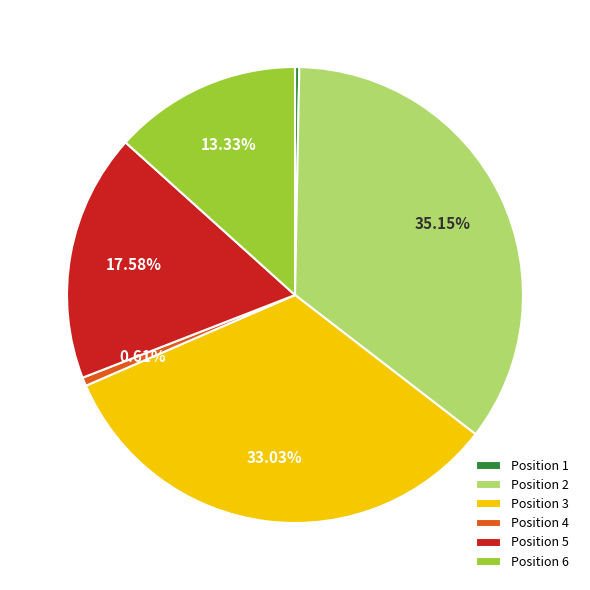

Do Position 4 and Position 2 together represent more than half of the pie?

No